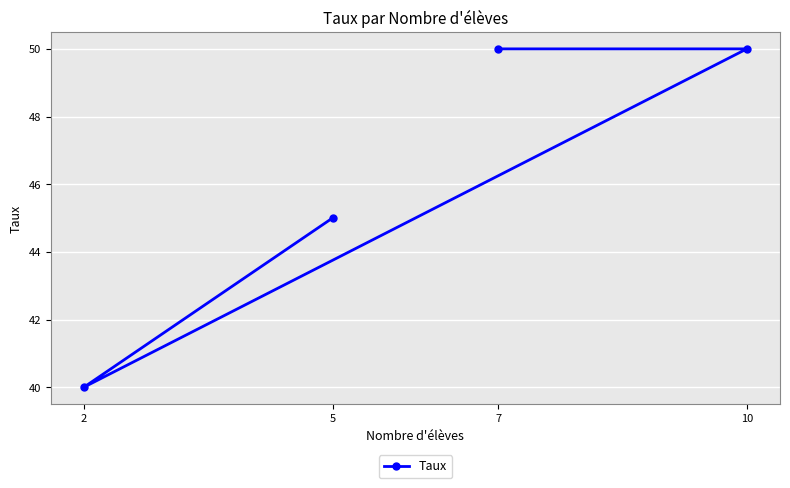

Reading left to right, list all the values displayed in this chart.

2=40	5=45	7=50	10=50